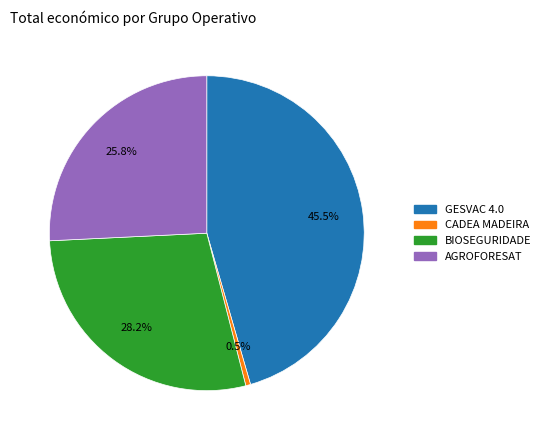

Which category has the biggest portion of the pie?

GESVAC 4.0